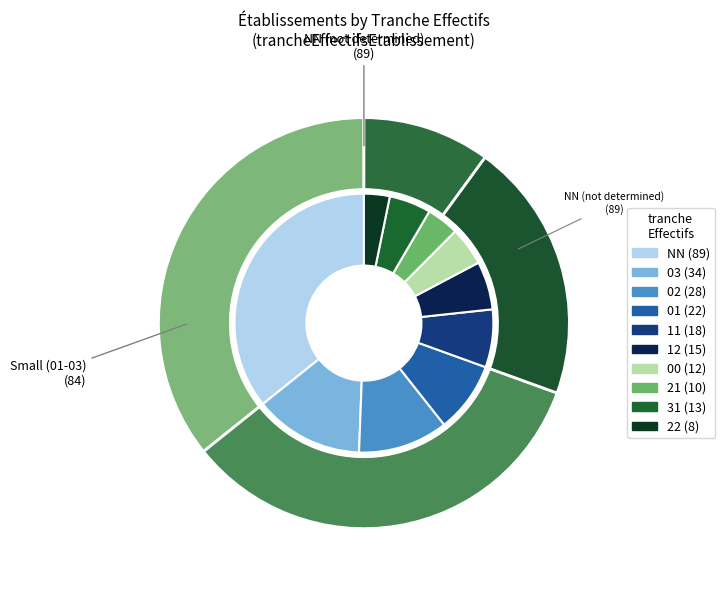

Approximately how many times larger is the value at 01 compared to 03?

0.6